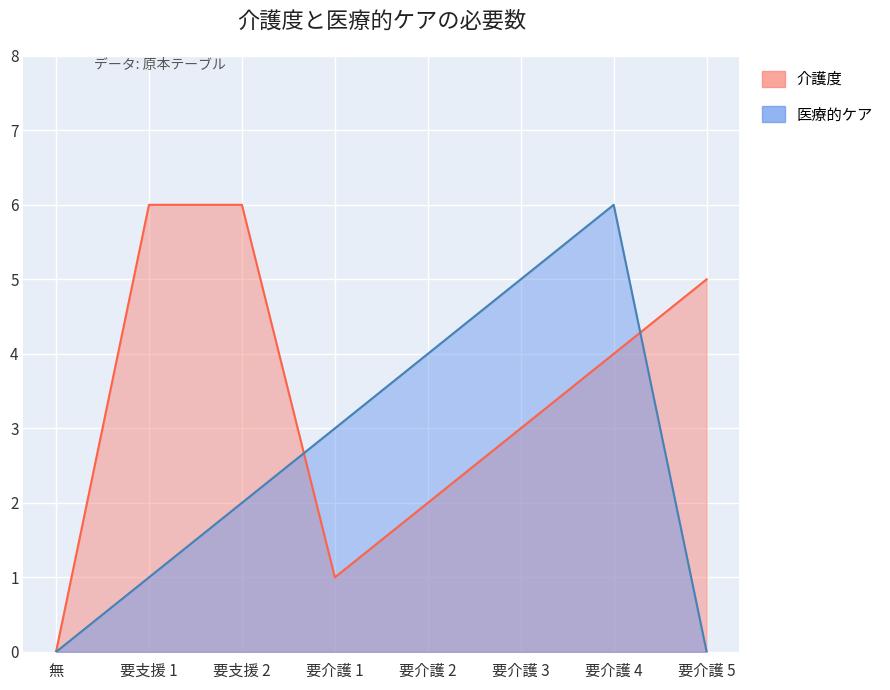

At which category does the chart reach its minimum across all series?

無